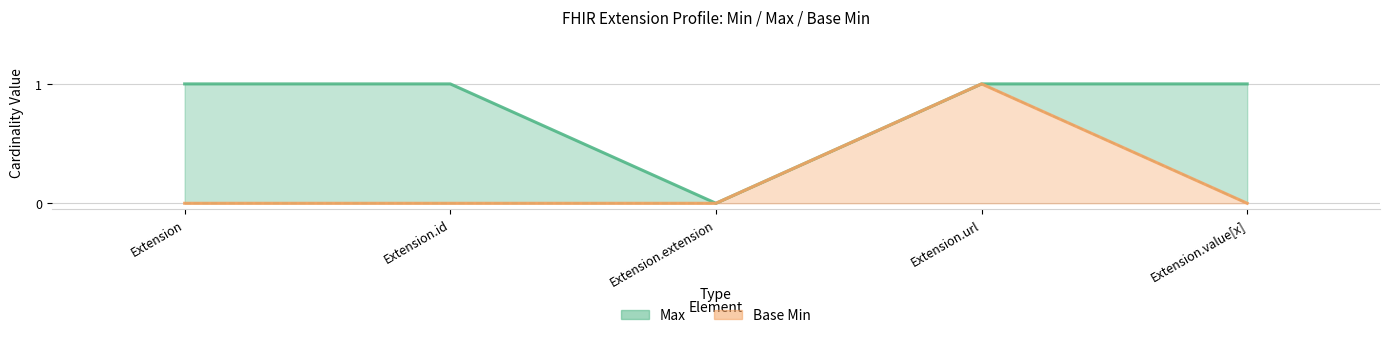

What is the highest value of the Base Min series?

1